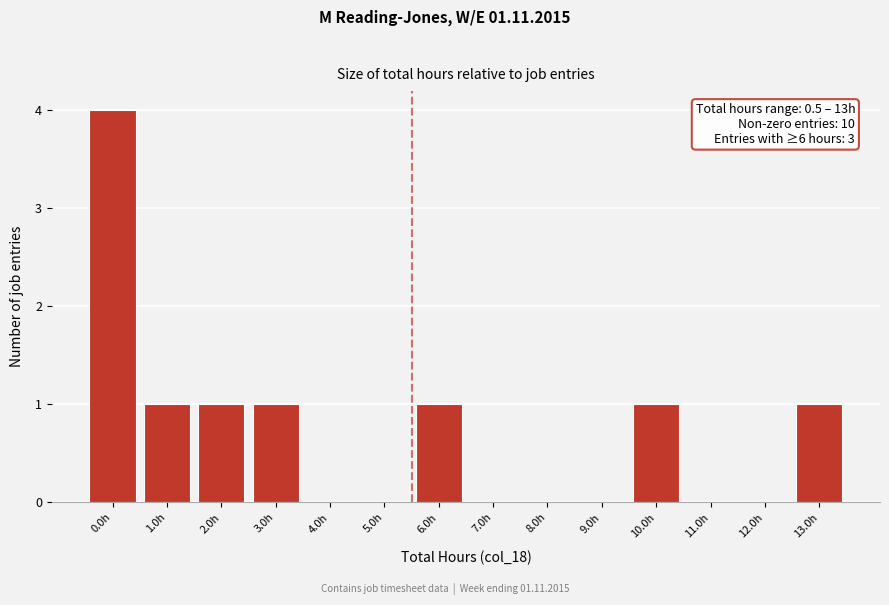

Reading right to left, list all the values displayed in this chart.

13.0h=1	12.0h=0	11.0h=0	10.0h=1	9.0h=0	8.0h=0	7.0h=0	6.0h=1	5.0h=0	4.0h=0	3.0h=1	2.0h=1	1.0h=1	0.0h=4